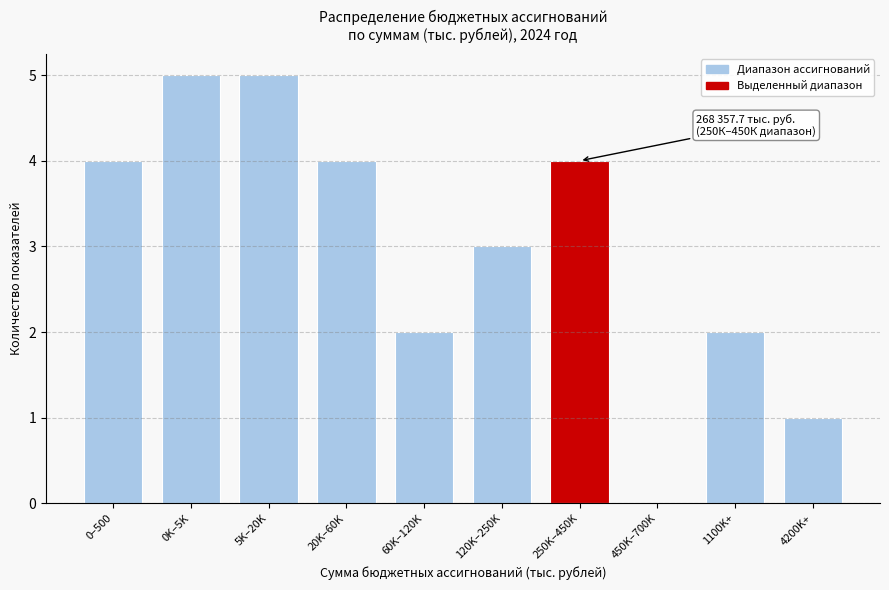

Reading right to left, transcribe all the data shown in this chart.

4200K+=1	1100K+=2	450K–700K=0	250K–450K=4	120K–250K=3	60K–120K=2	20K–60K=4	5K–20K=5	0K–5K=5	0–500=4